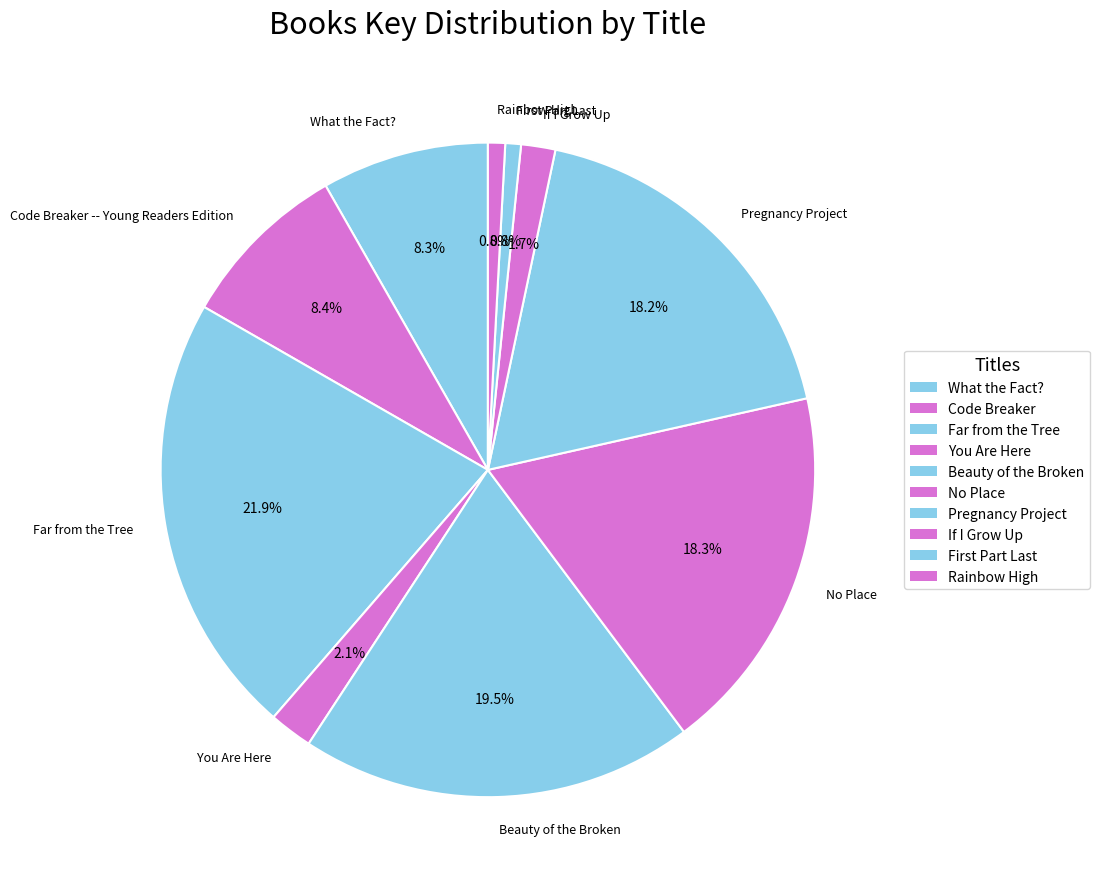

How many segments does this pie chart have?

10